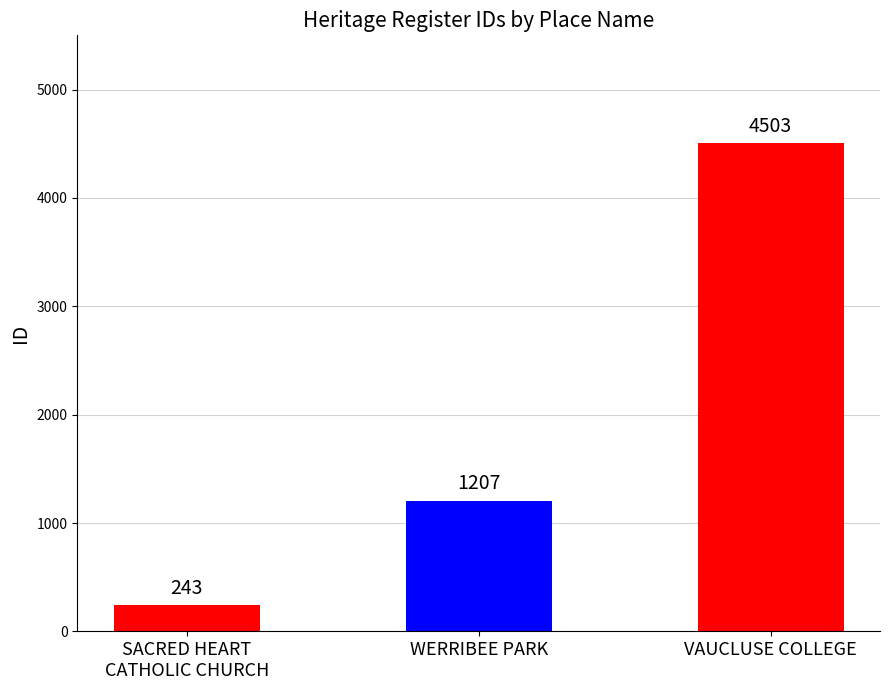

Reading left to right, transcribe all the data shown in this chart.

SACRED HEART
CATHOLIC CHURCH=243	WERRIBEE PARK=1207	VAUCLUSE COLLEGE=4503